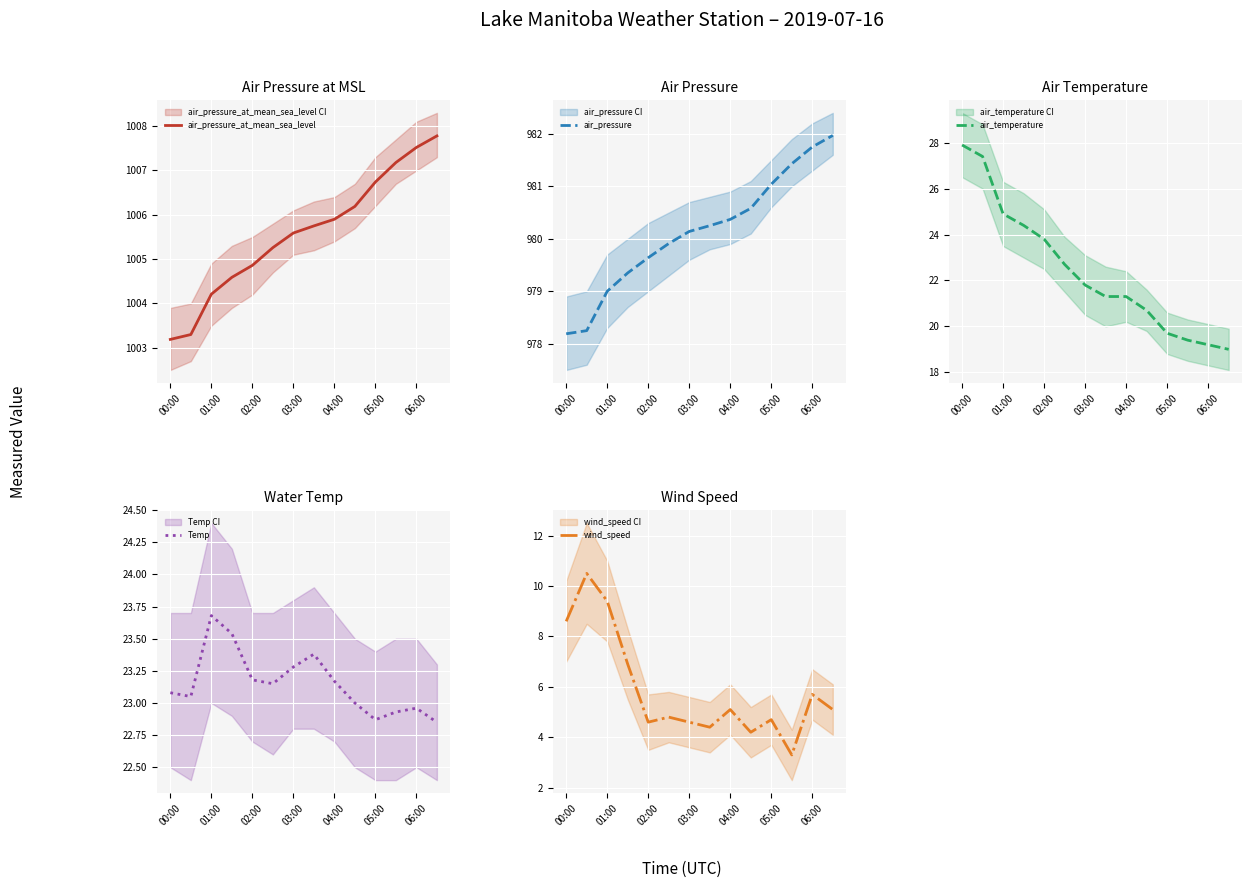

Which series has the largest range (max minus min)?

air_temperature